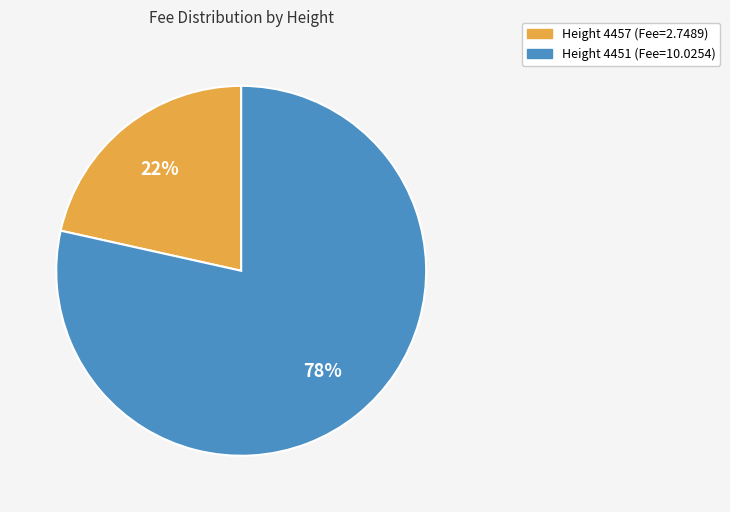

To the nearest percent, what is the average slice percentage?

50%